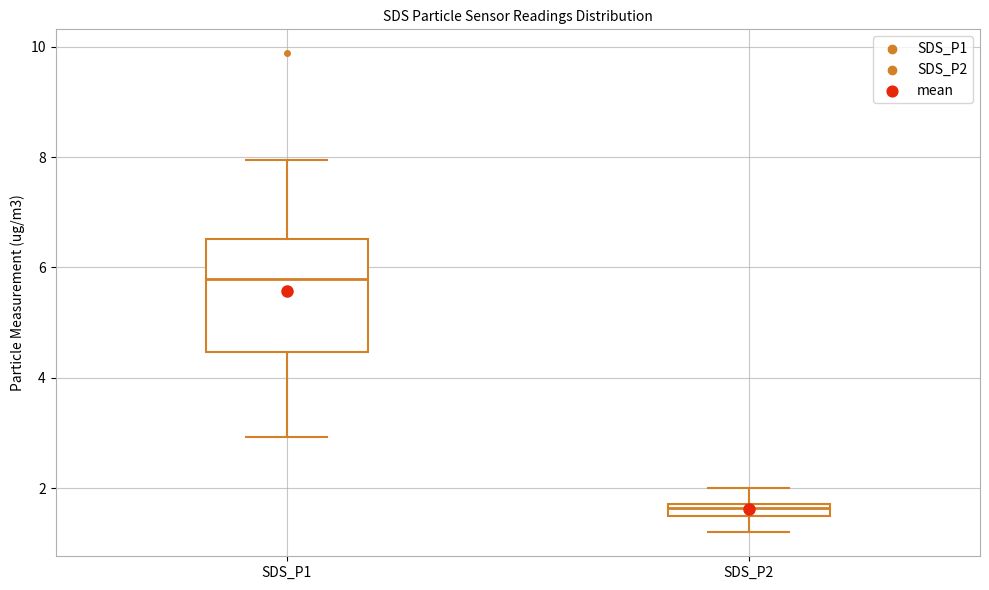

Which box is the tallest, from its lower edge to its upper edge?

SDS_P1